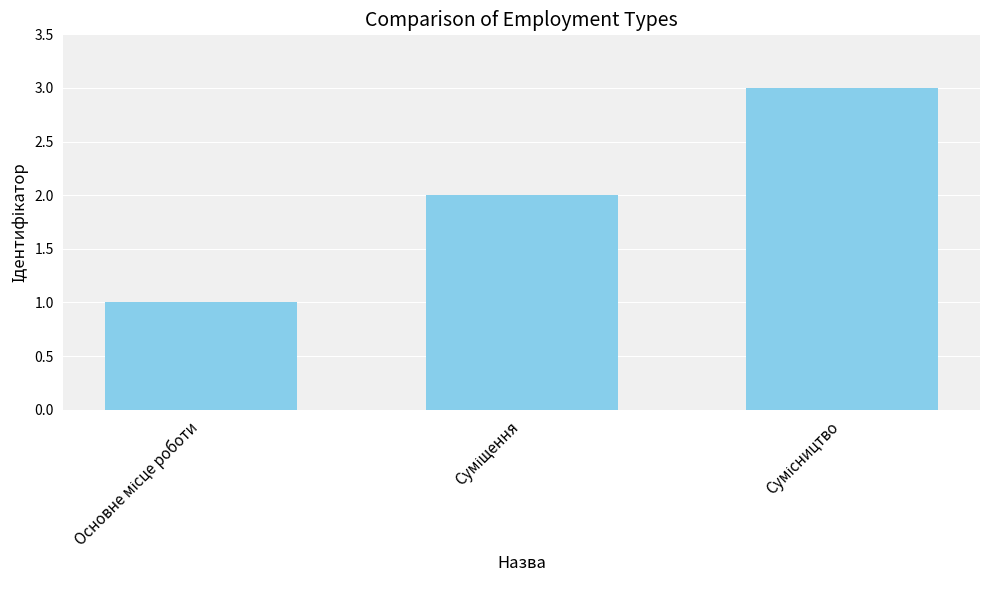

What is the sum of all values?

6